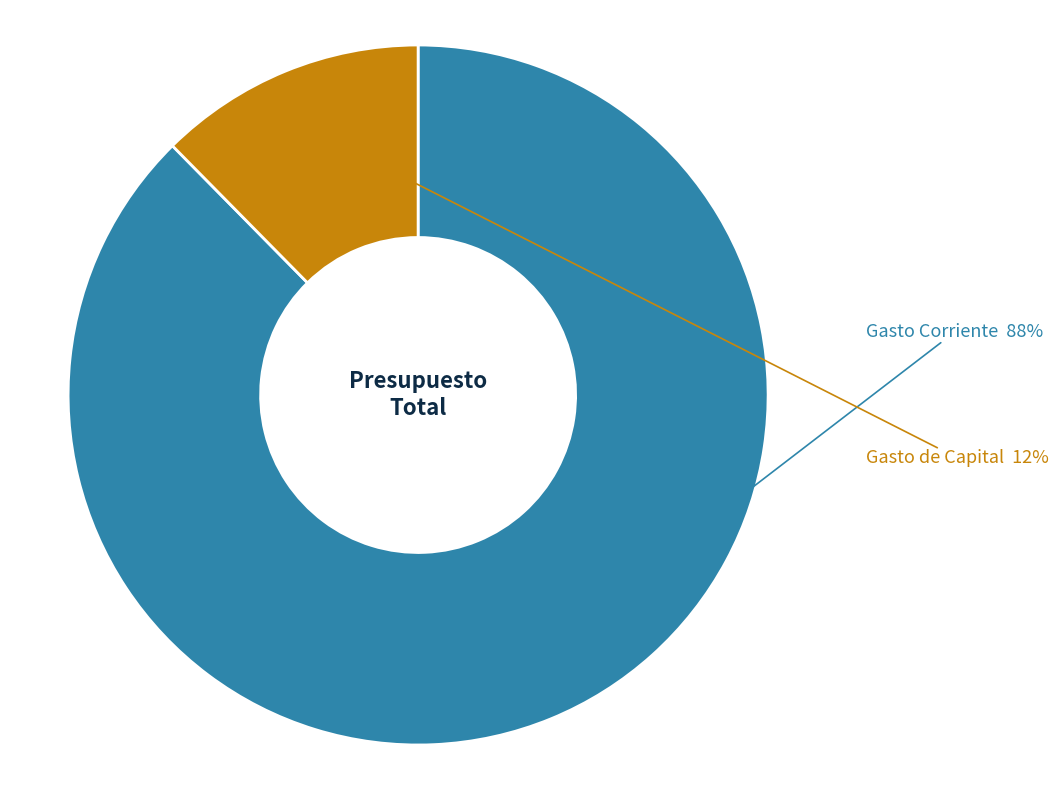

Does any single category account for the majority?

Yes